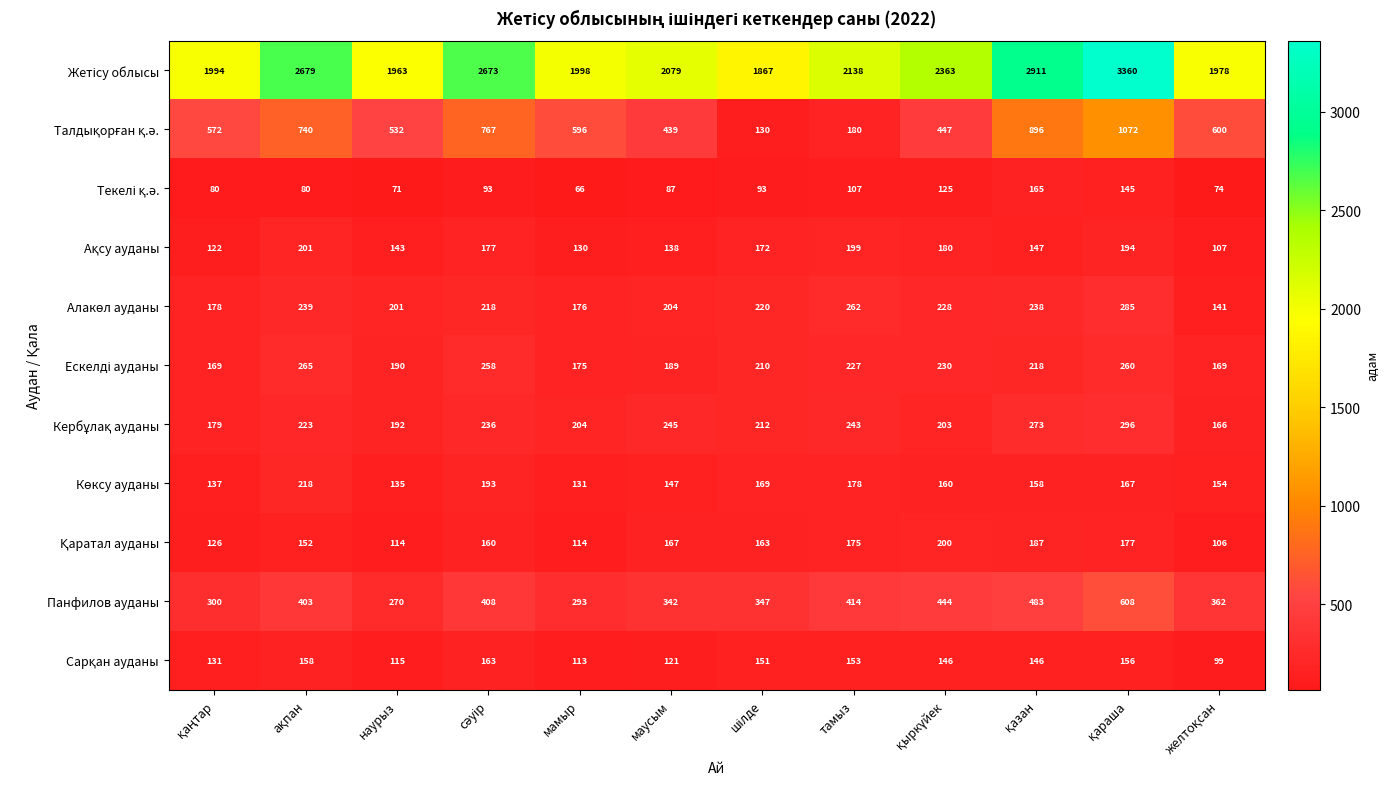

At how many categories does at least one series exceed 1993?

9